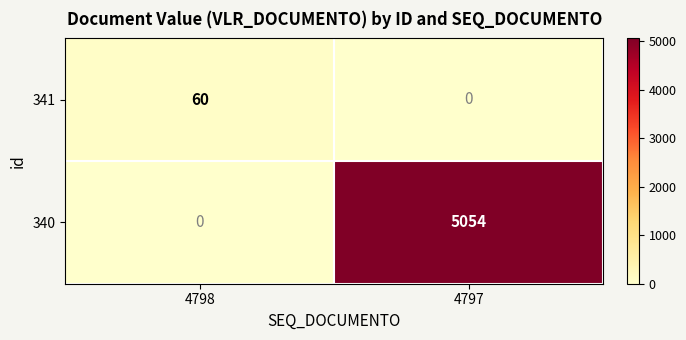

How many positive values does the 341 series have?

1